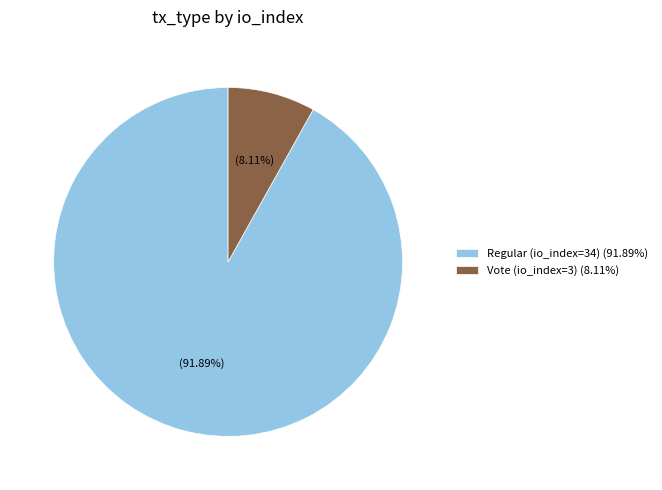

Count the number of slices in the pie.

2